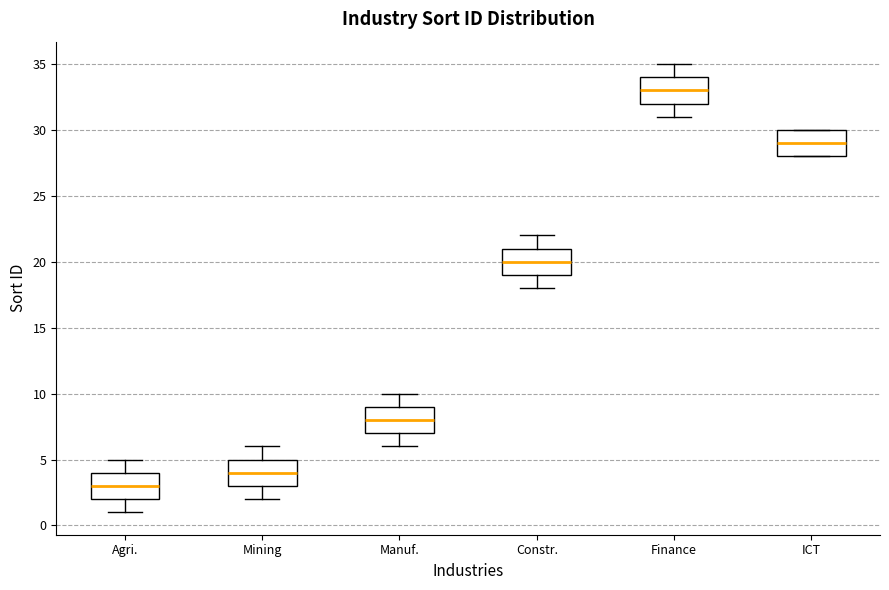

Where does the median line of the box for Constr. sit on the y-axis? The values are not printed on the chart, so give them approximately, as read against the axis.

20